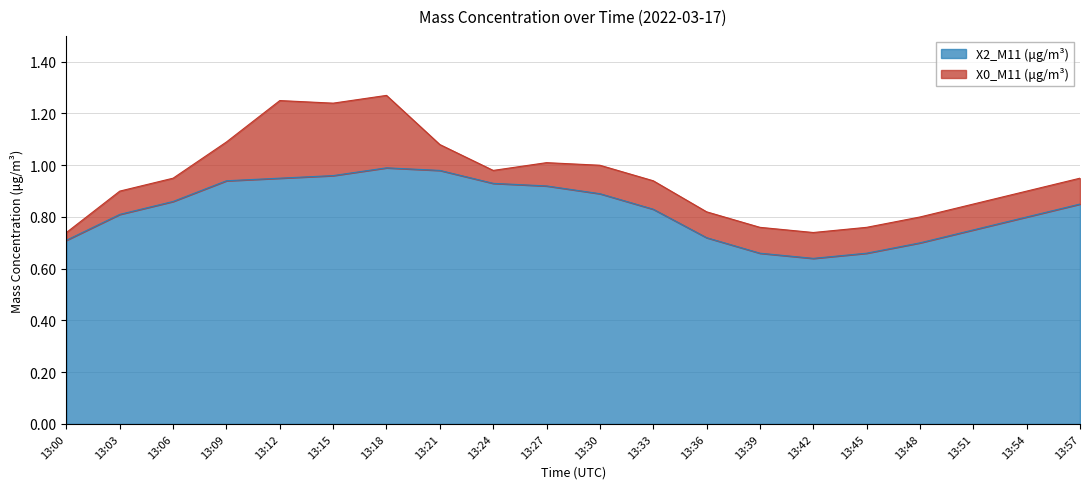

Read the X2_M11 (μg/m³) value at 13:03.

0.8